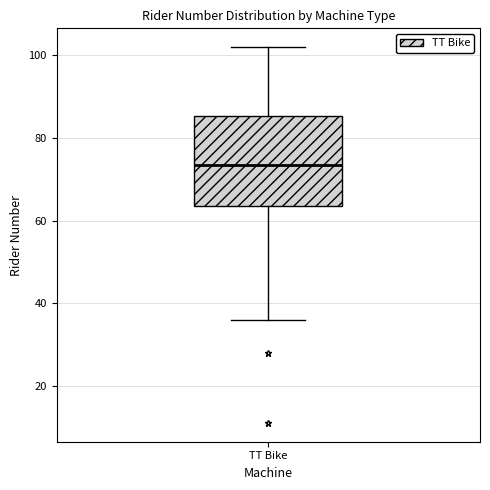

Where is the lower edge of the box for TT Bike on the y-axis? The values are not printed on the chart, so give them approximately, as read against the axis.

64